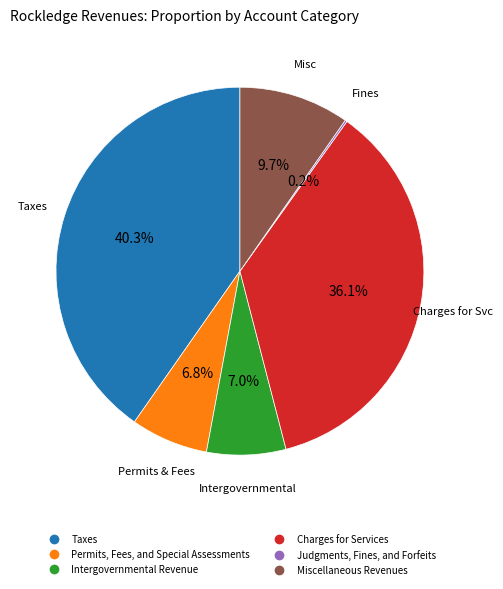

To the nearest percent, what portion does Taxes represent?

40%